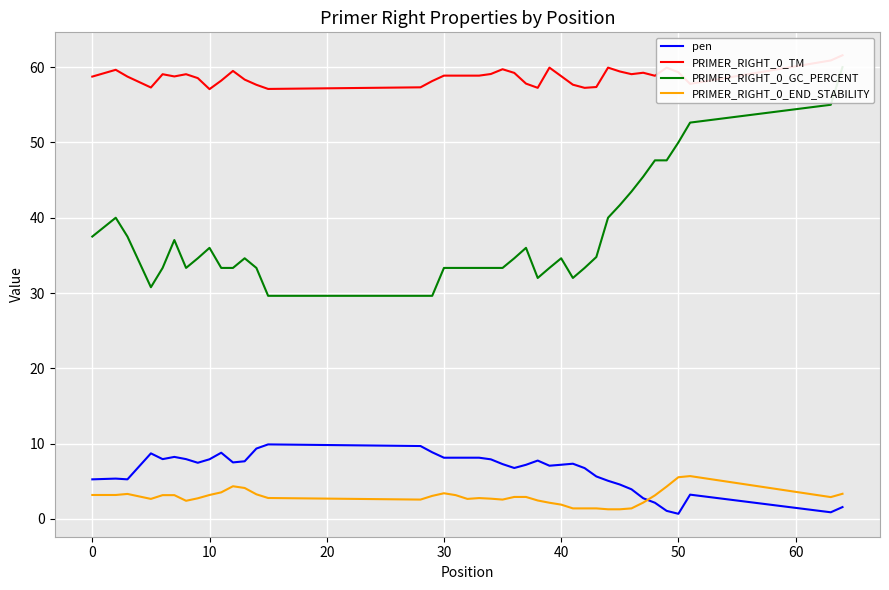

True or false: PRIMER_RIGHT_0_END_STABILITY and pen cross at least once.

True